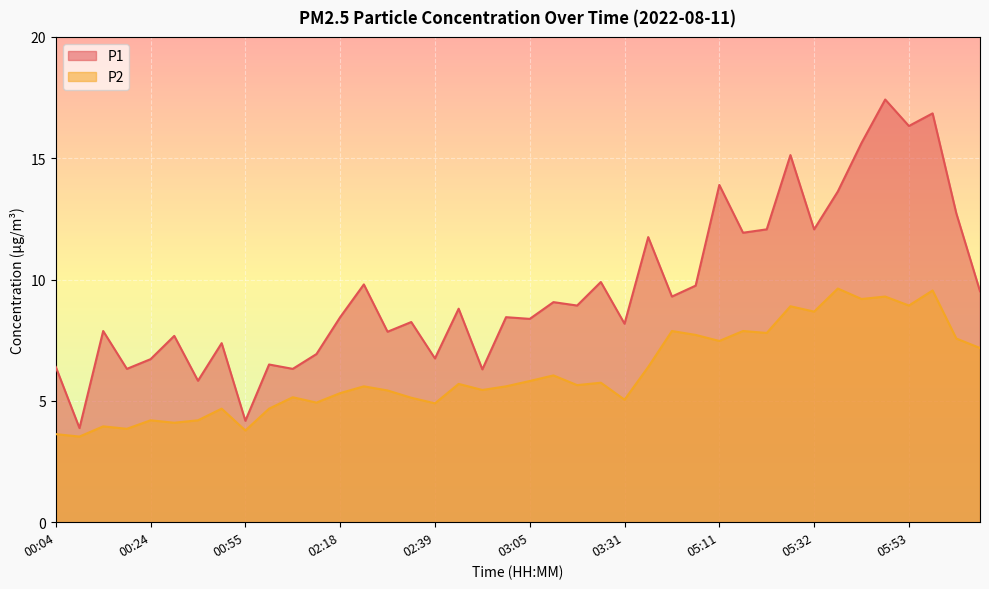

True or false: P1 has more than 0 interior local peaks.

True